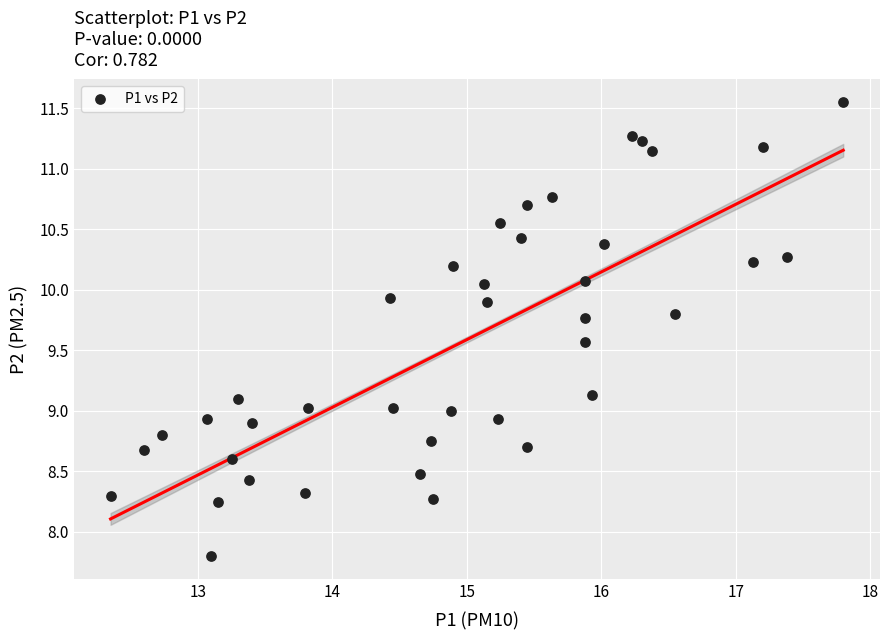

What is the range of X values (max minus min)?

5.5